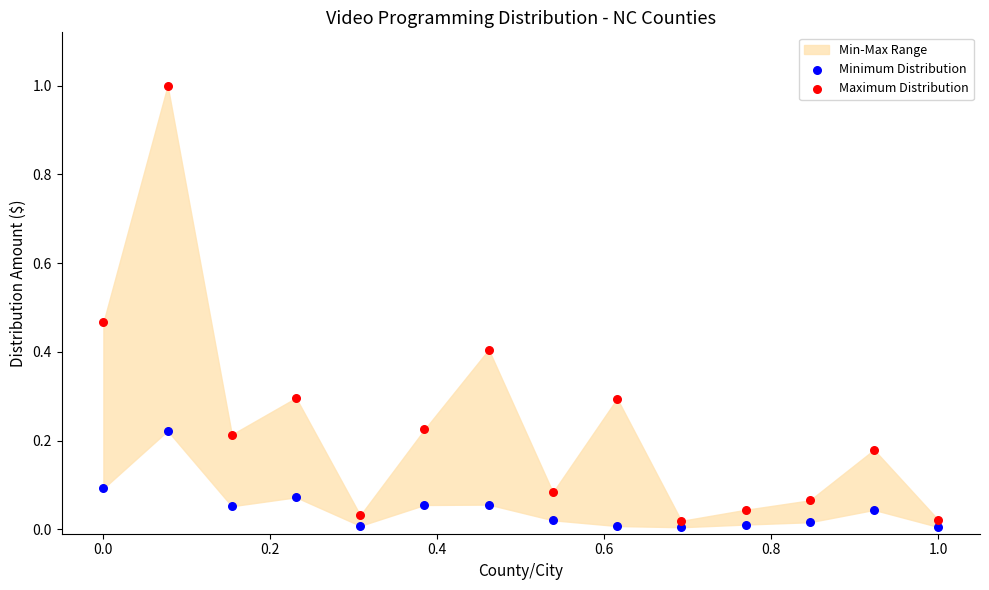

What is the X range (max minus min) for the scatter plot?

1.0